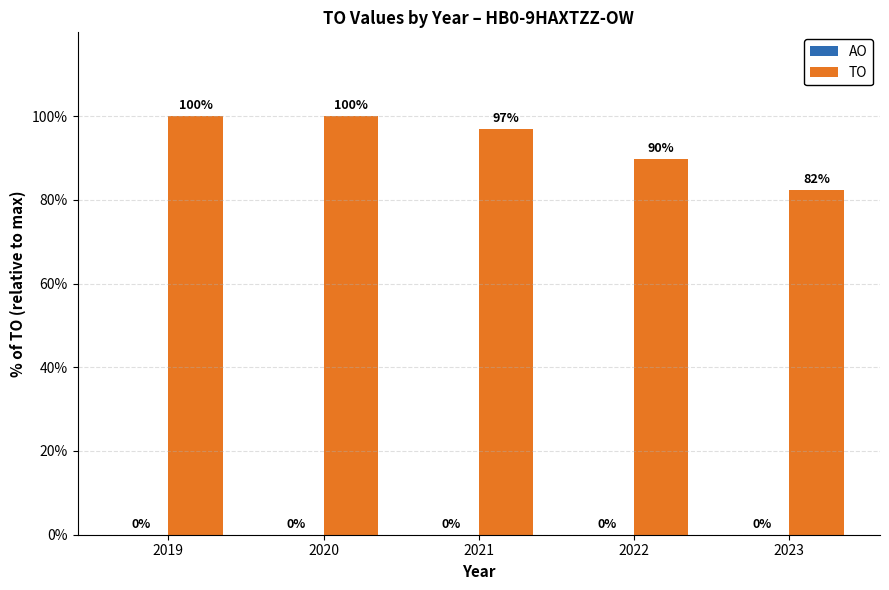

What is the ratio of the value at 2022 to the value at 2019?

0.9